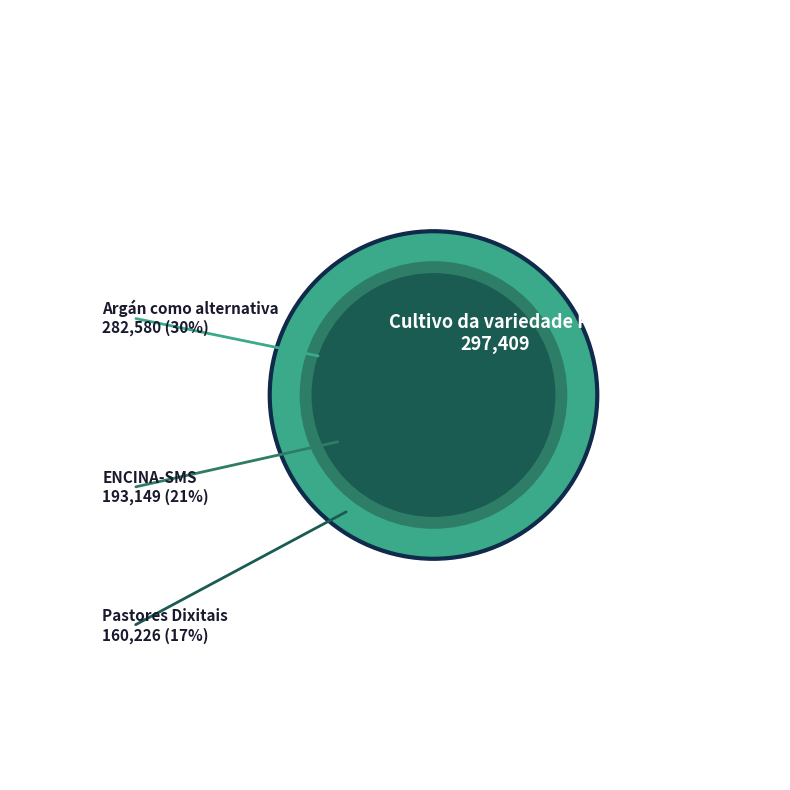

Approximately how many times larger is the value at Argán como alternativa compared to ENCINA-SMS?

1.5